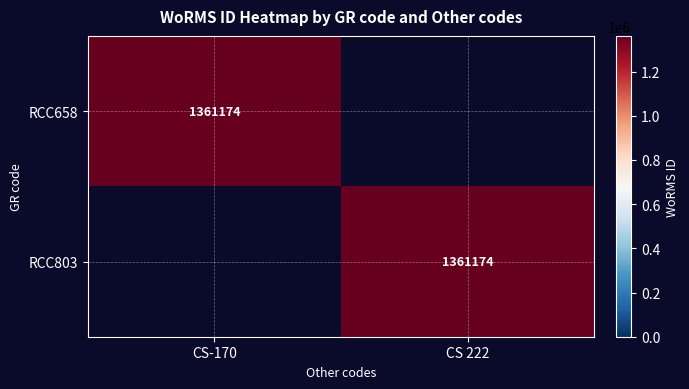

The RCC658 series shows 1361174 at CS-170. True or false?

True